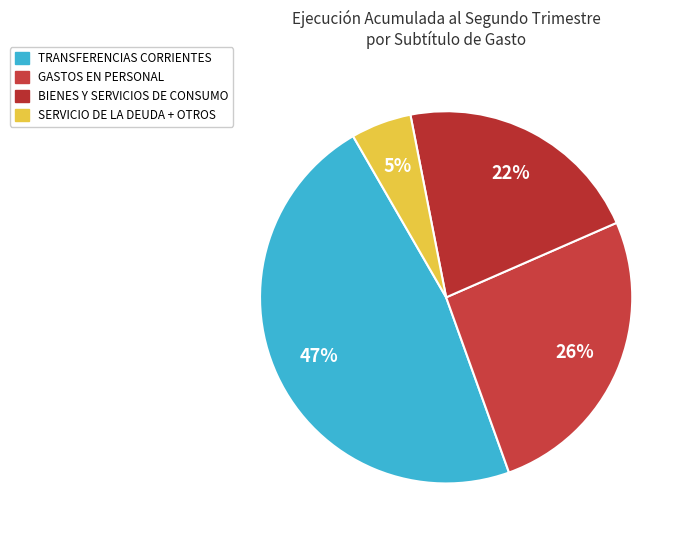

How many segments does this pie chart have?

4